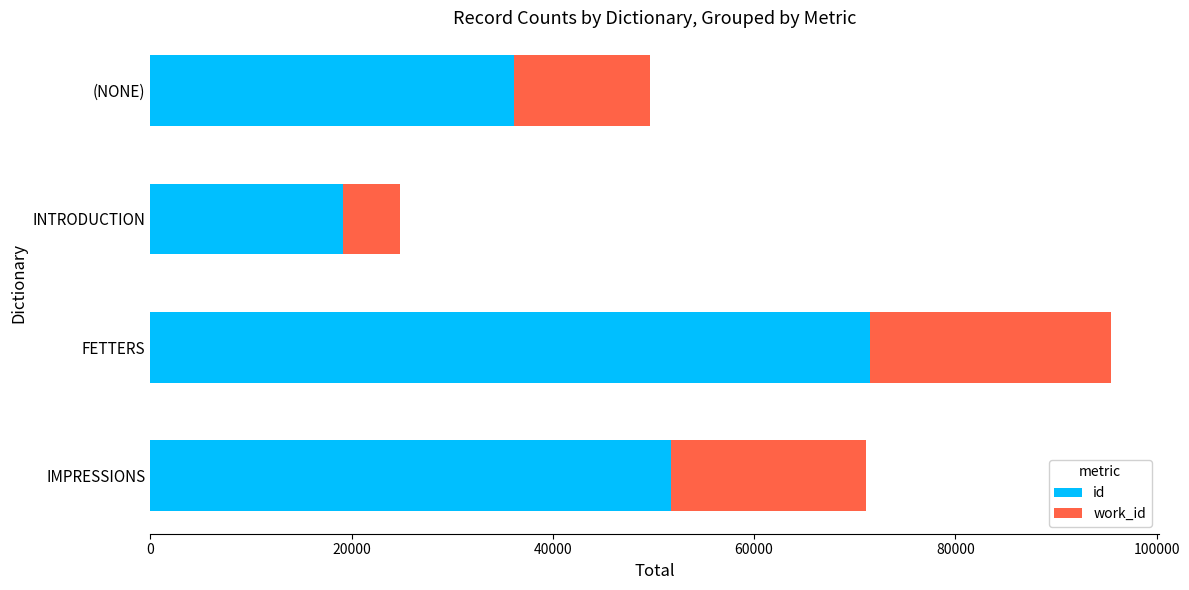

List the labels in order of id value, smallest first.

INTRODUCTION, (NONE), IMPRESSIONS, FETTERS